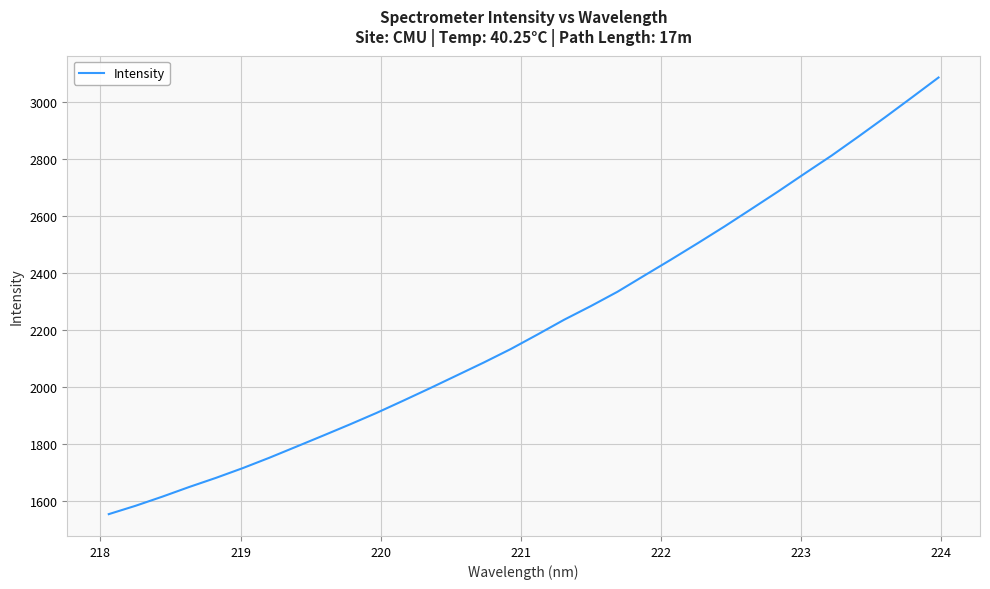

What is the difference between the maximum and minimum values?

1529.7